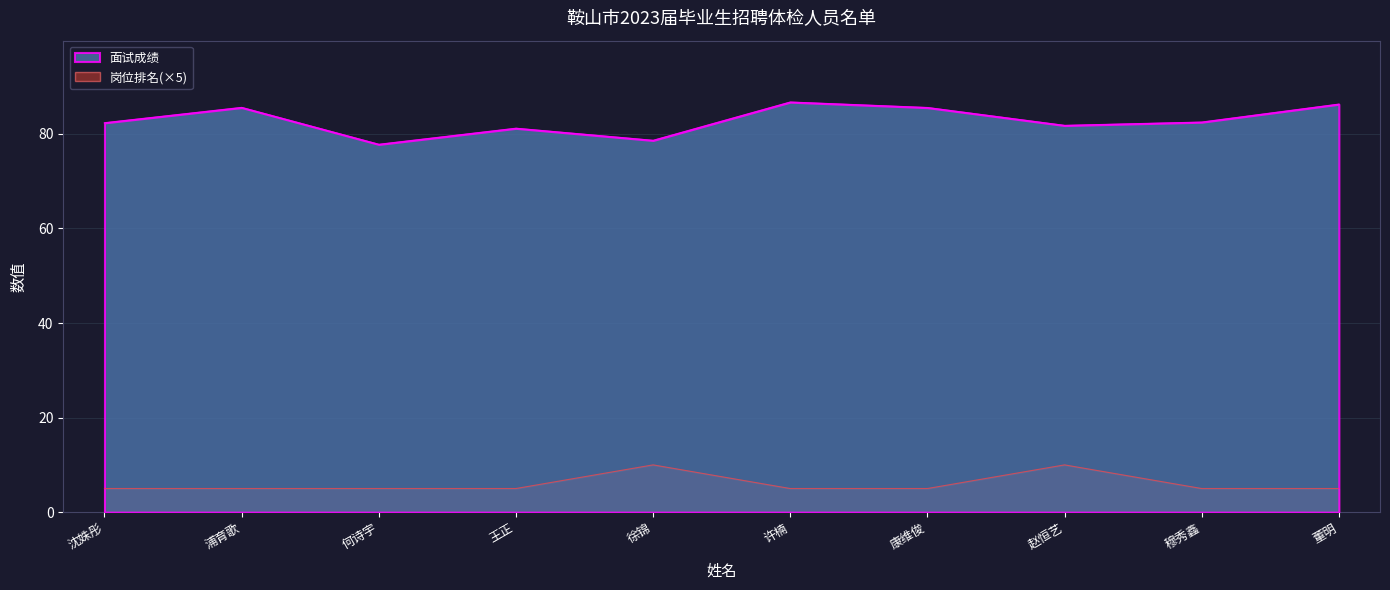

What is the maximum value shown in the chart?

86.7